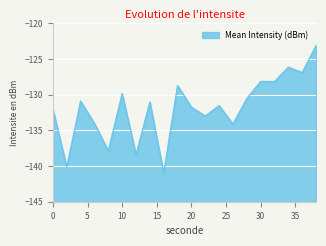

Rank the categories by value from highest to lowest.

38, 34, 36, 30, 32, 18, 10, 28, 4, 14, 24, 20, 0, 22, 6, 26, 8, 12, 2, 16